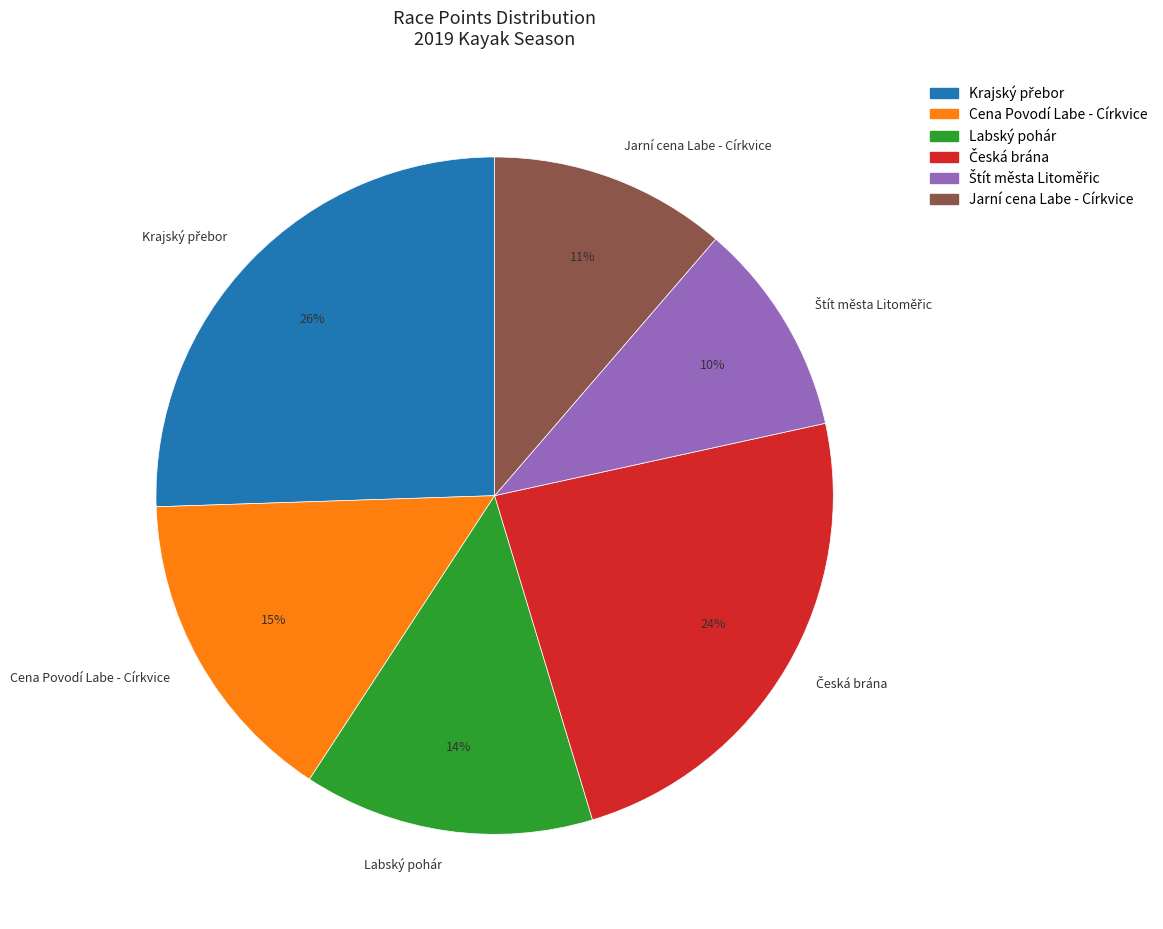

To the nearest percent, what percentage of the pie is Jarní cena Labe - Církvice?

11%